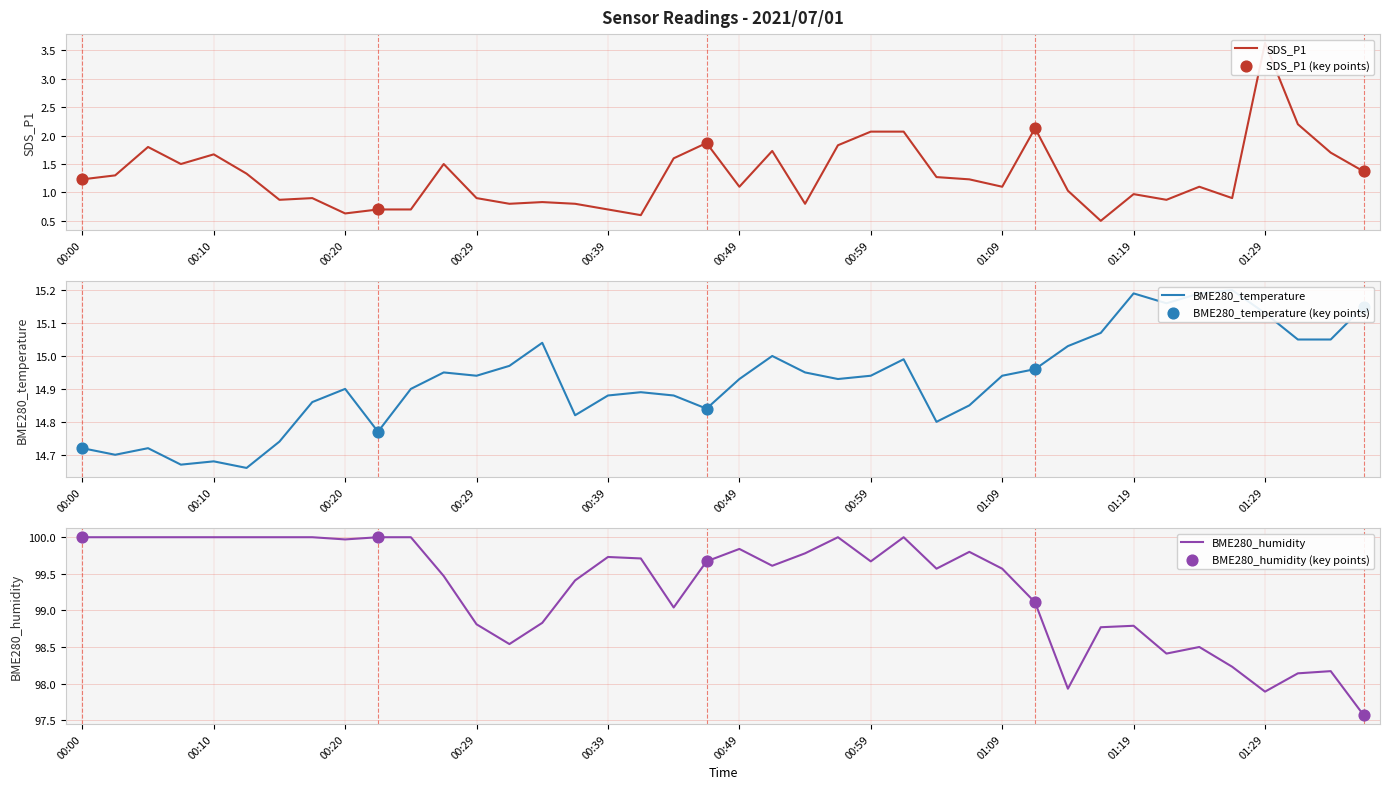

Which series contains the lowest Y value?

SDS_P1